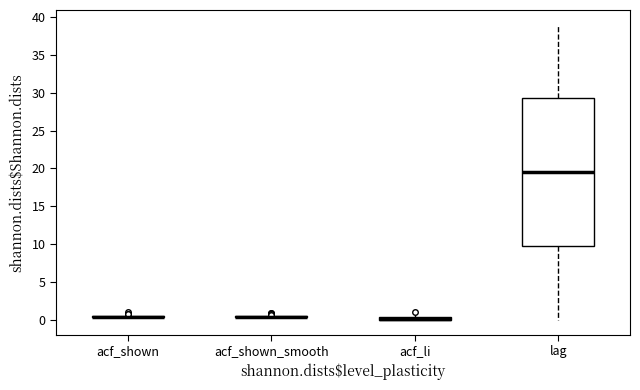

Which box is the tallest, from its lower edge to its upper edge?

lag